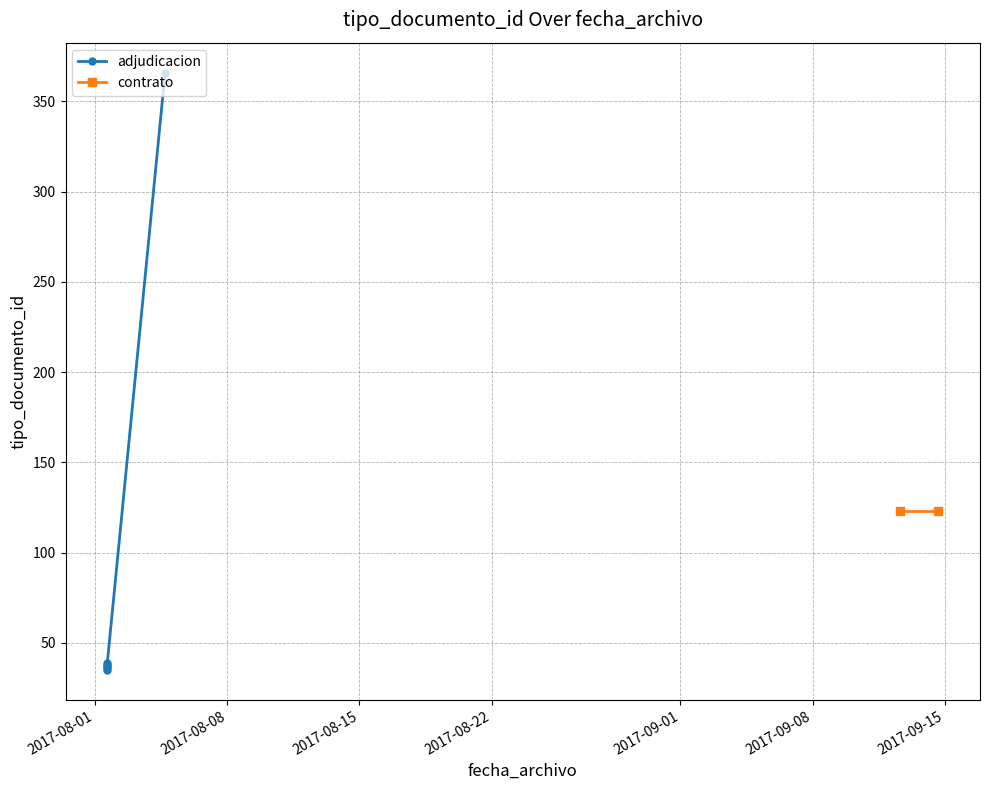

What is the difference between the second highest and minimum values?

88